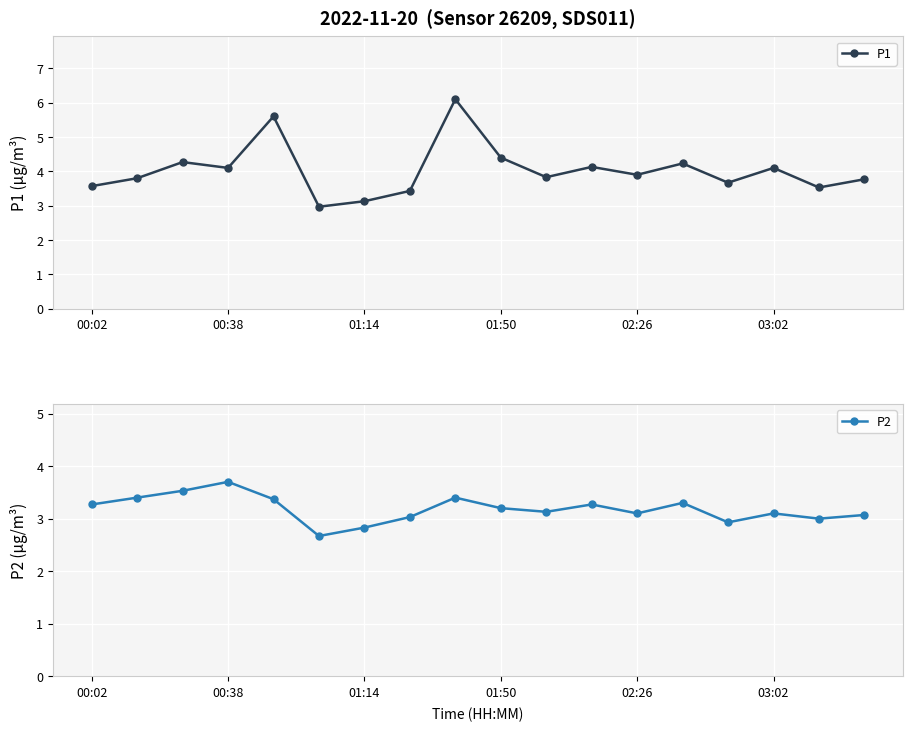

What is the lowest value of the P1 series?

3.0